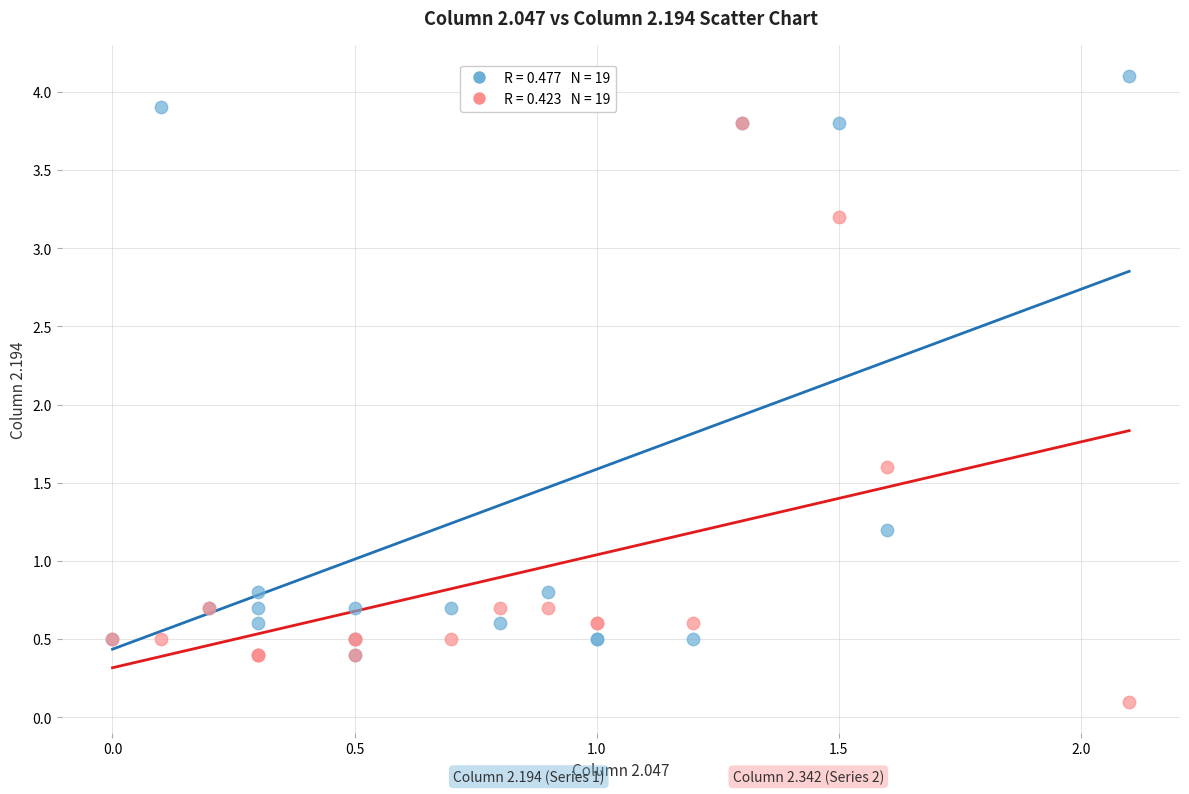

Across all series, what Y value is closest to 2?

1.6